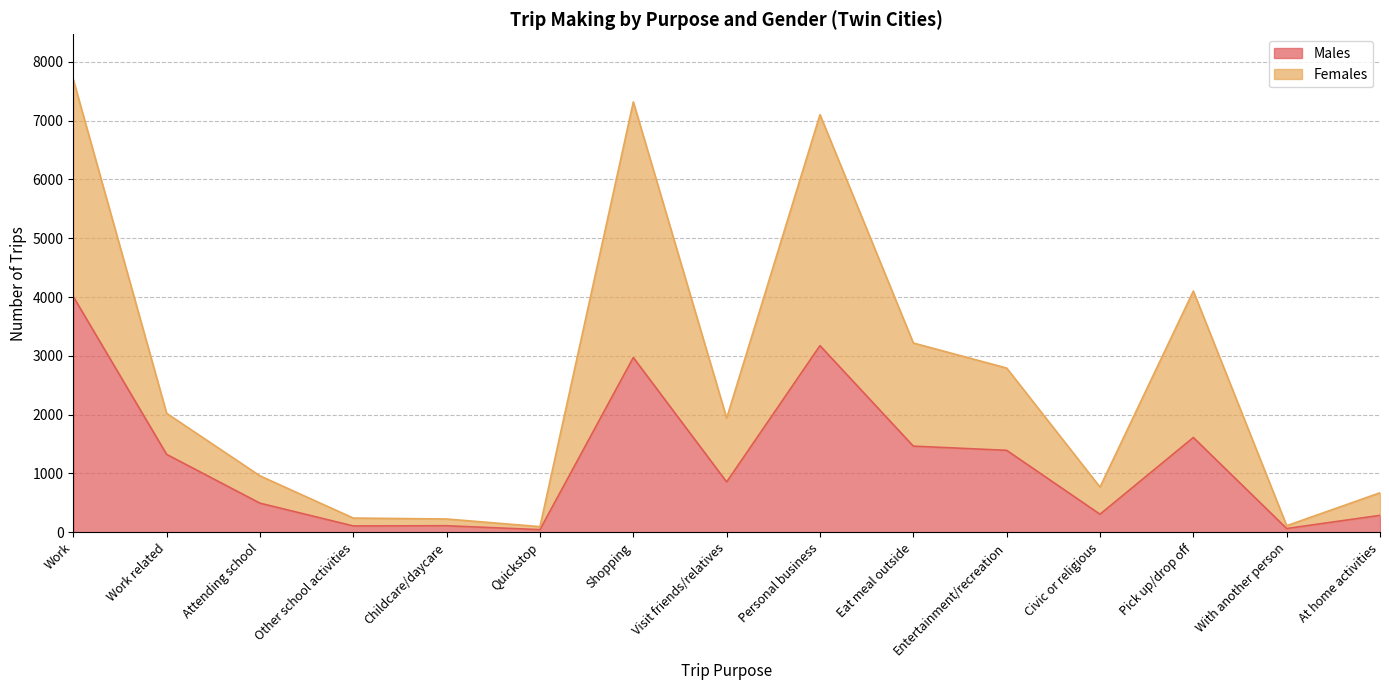

How many data points in Males are less than 856?

7